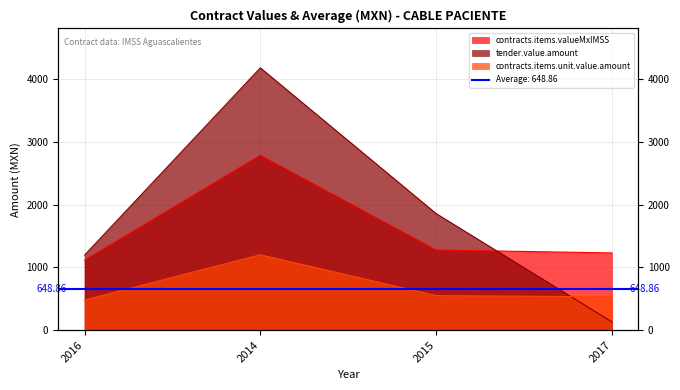

What is the difference between the maximum and minimum values in the contracts.items.valueMxIMSS series?

1671.2